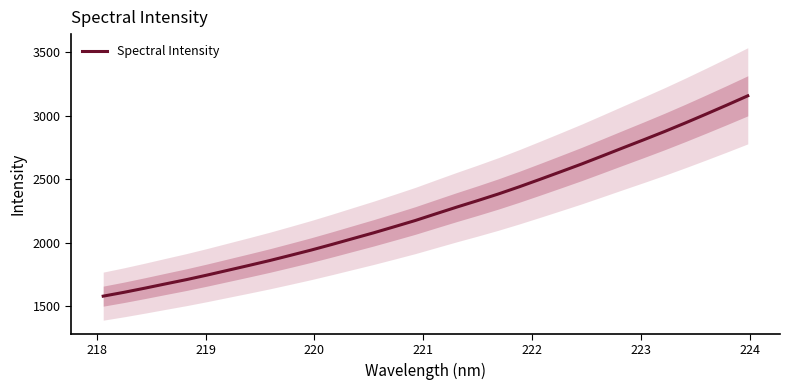

What is the difference between the second highest and second lowest values?

1475.9